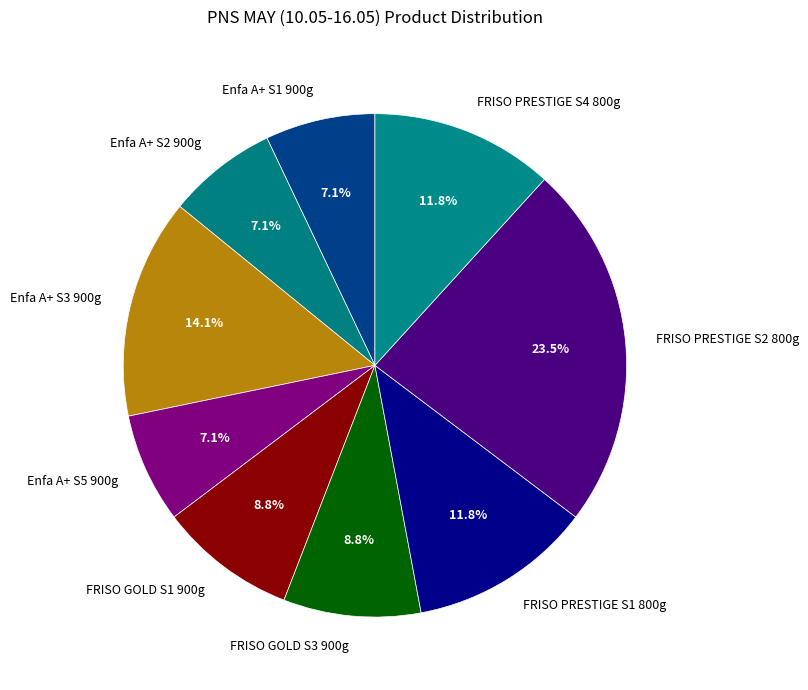

What percentage is NOT represented by Enfa A+ S5 900g?

92.9%